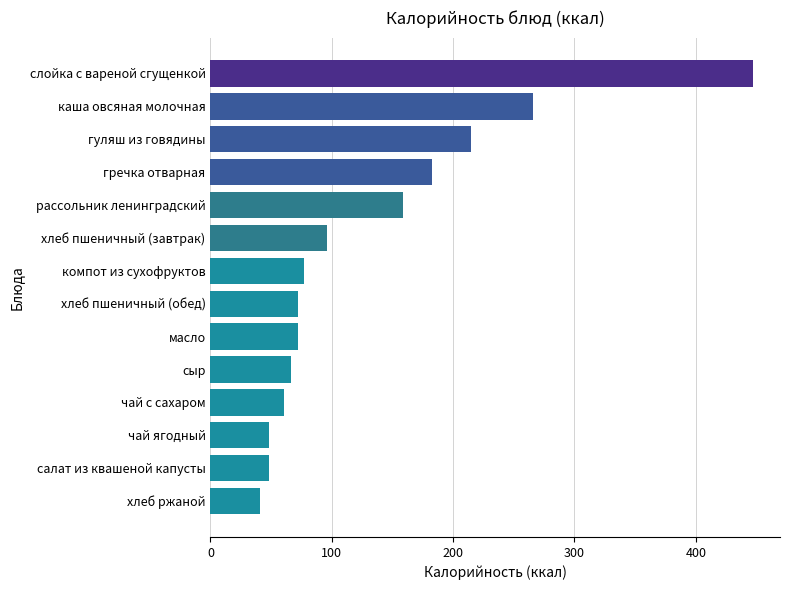

What is the difference between the values at сыр and гуляш из говядины?

149